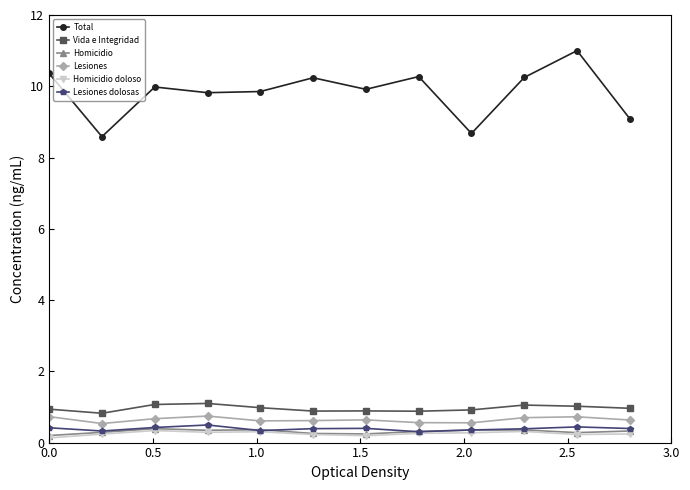

What is the value of the Total point at the 7th from the left?

9.9